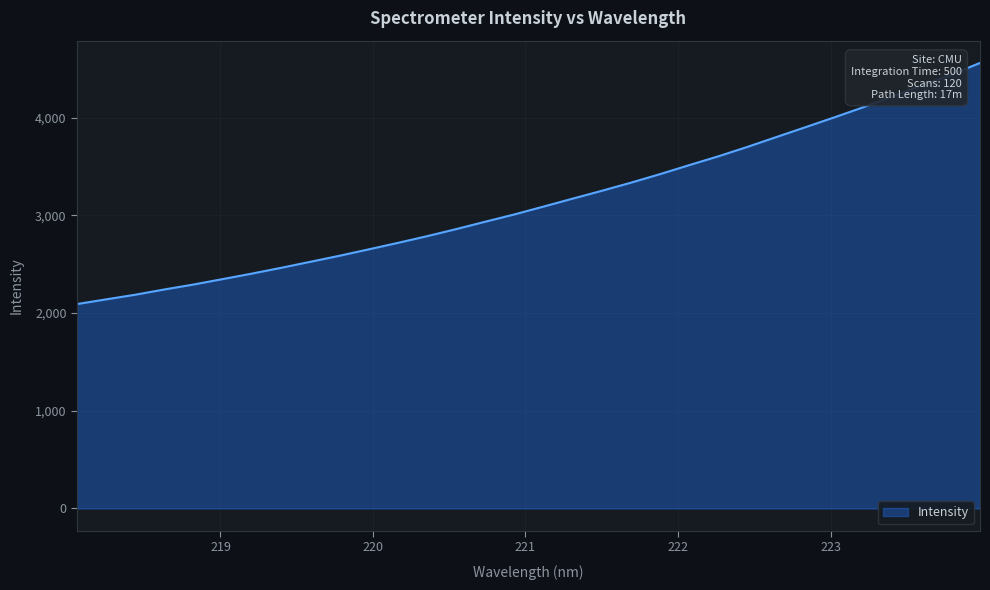

What is the difference between the maximum and minimum values?

2467.8